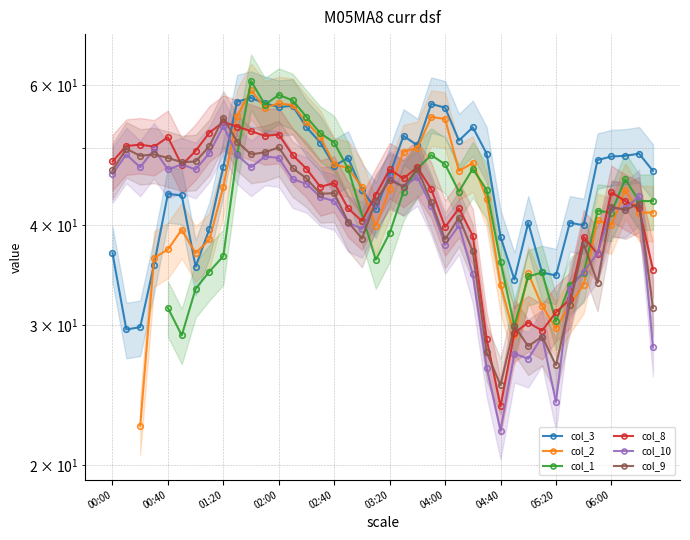

What is the value of the col_9 point at the 13th from the left?

50.1